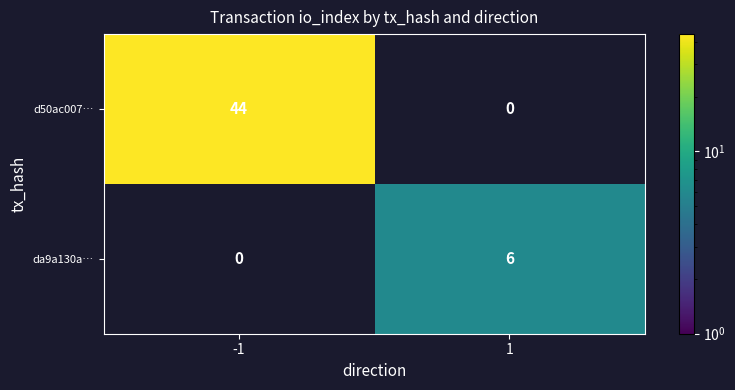

At how many categories does at least one series exceed 12?

1